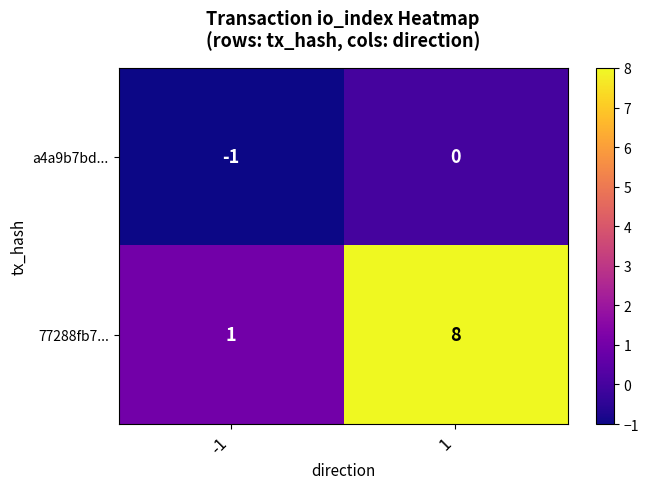

True or false: a4a9b7bd... has a value of -2 at -1.

False